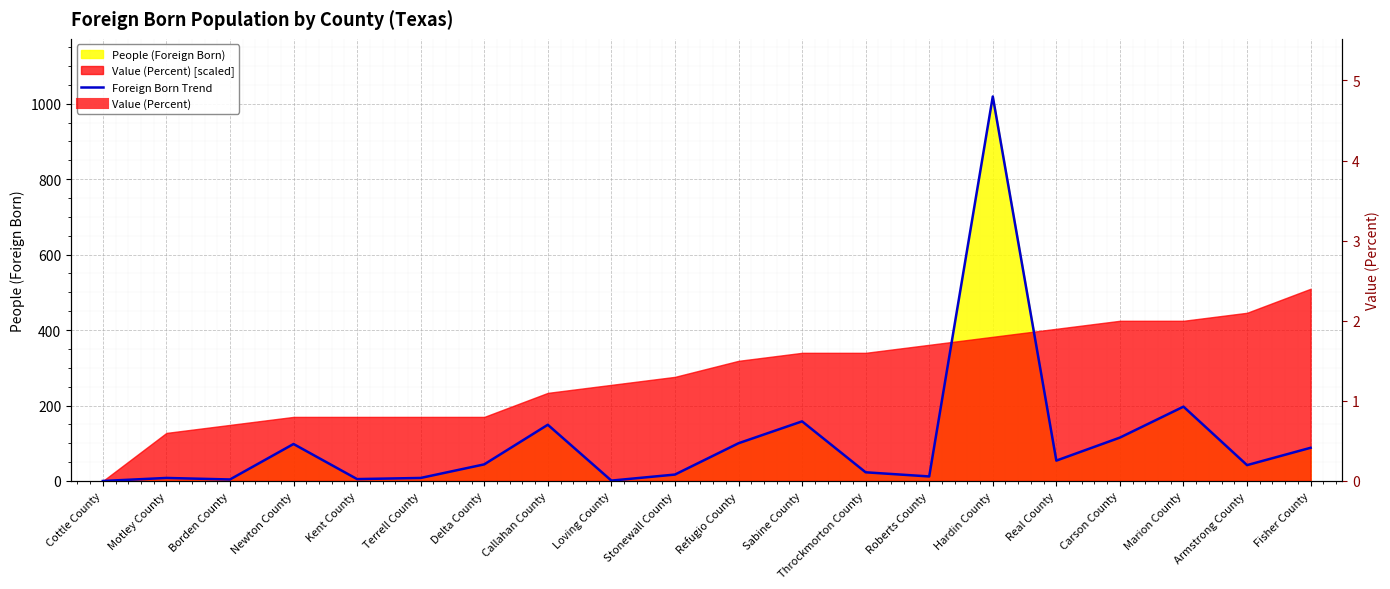

How many data points are less than 44?

10